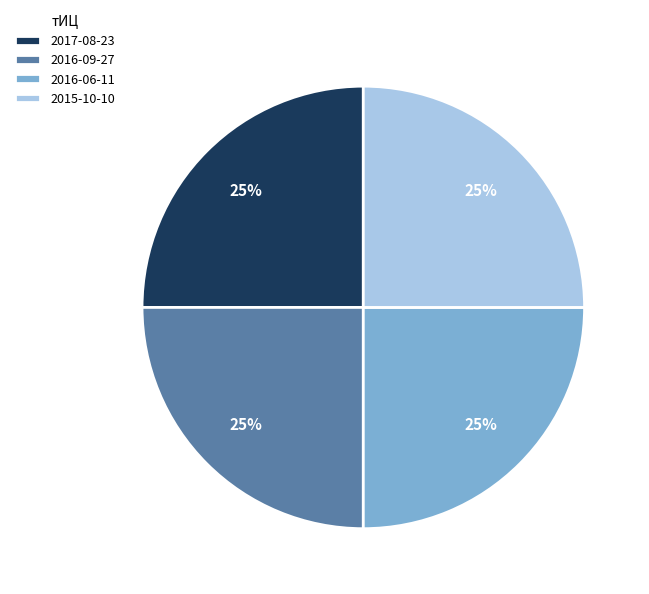

Count the number of slices in the pie.

4